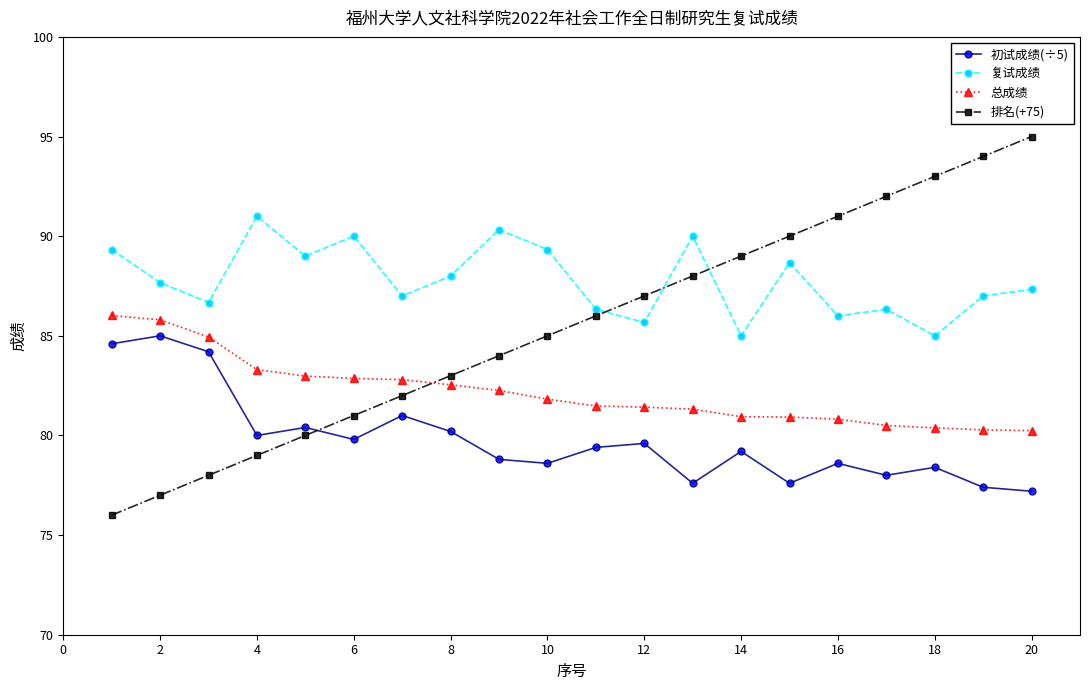

How many values in the 初试成绩(÷5) series are below 79?

9